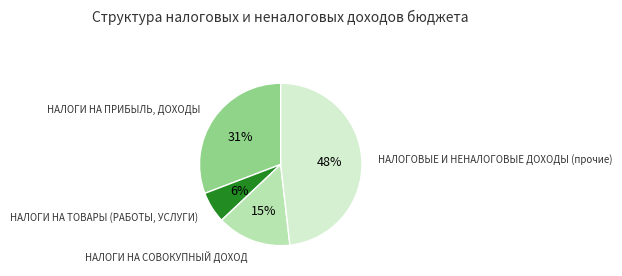

Is there any slice that represents more than half of the pie?

No